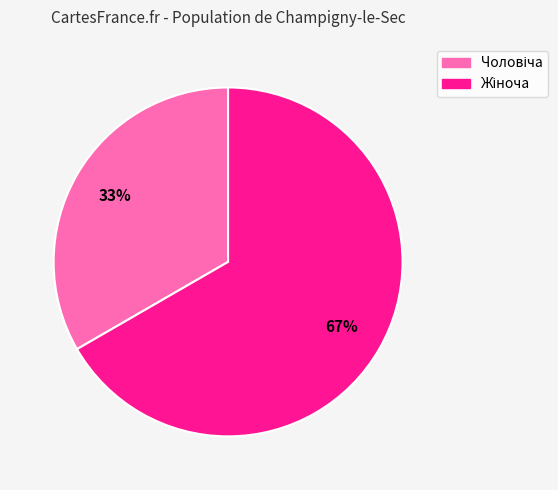

What is the total percentage of Жіноча and Чоловіча?

100.0%